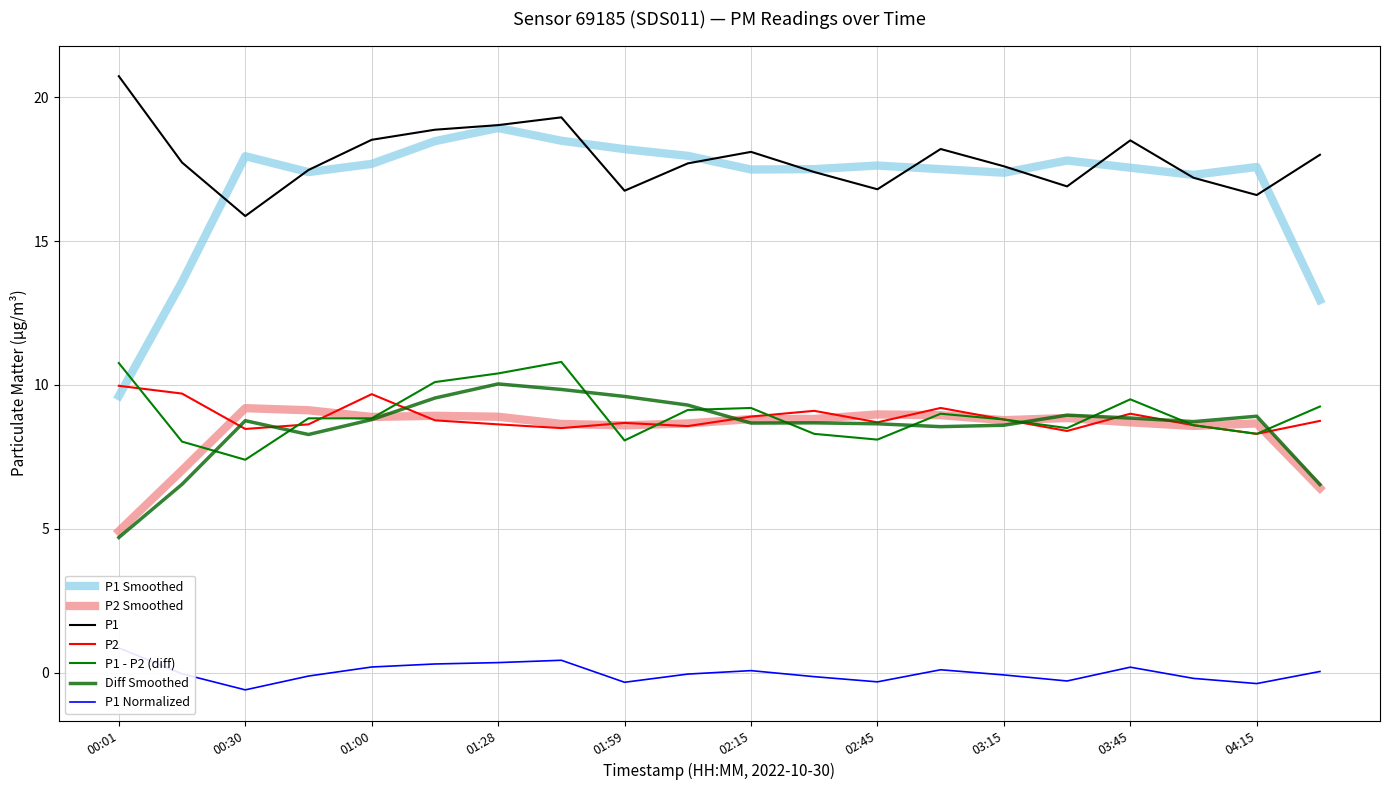

How many interior local valleys does the P2 series have?

6